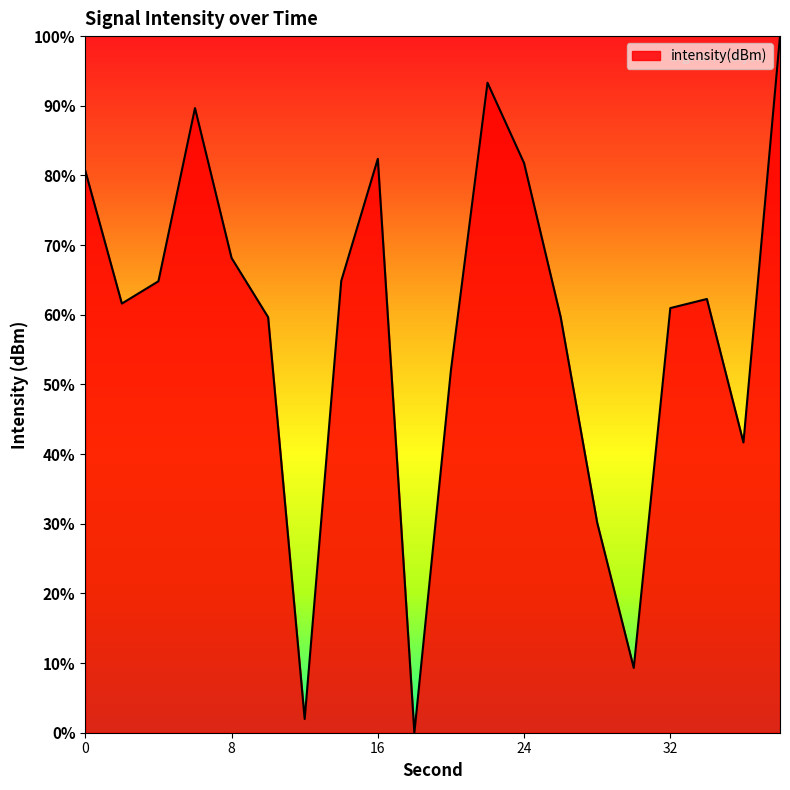

What is the greatest value displayed?

100.0